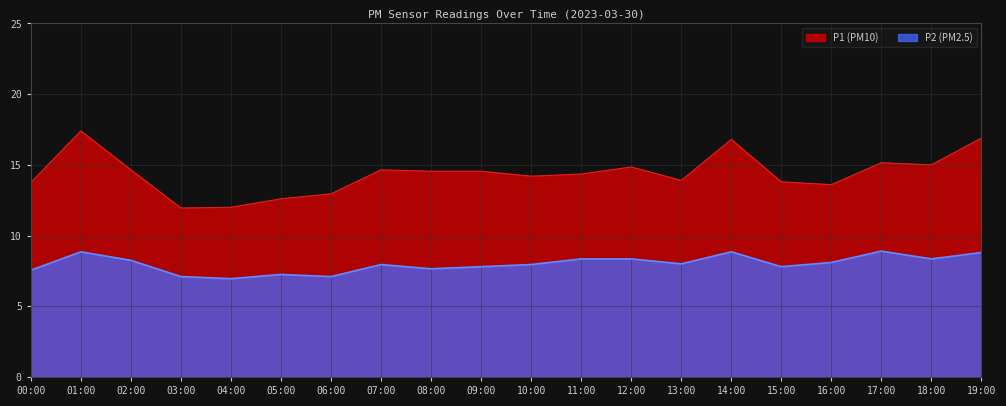

Which series has the largest total across all categories?

P1 (PM10)